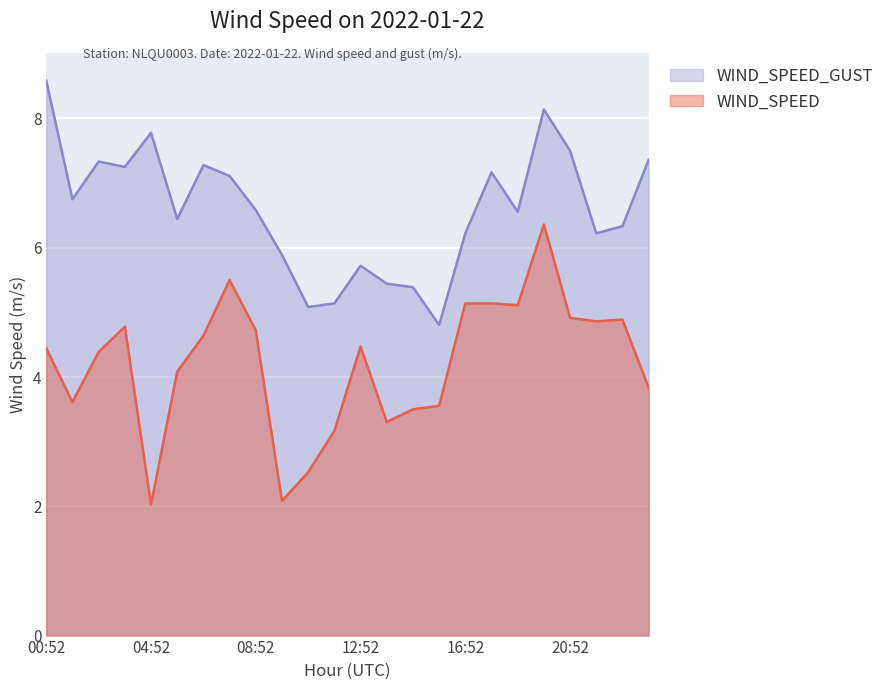

Which has a higher value, 21:52 or 13:52?

21:52